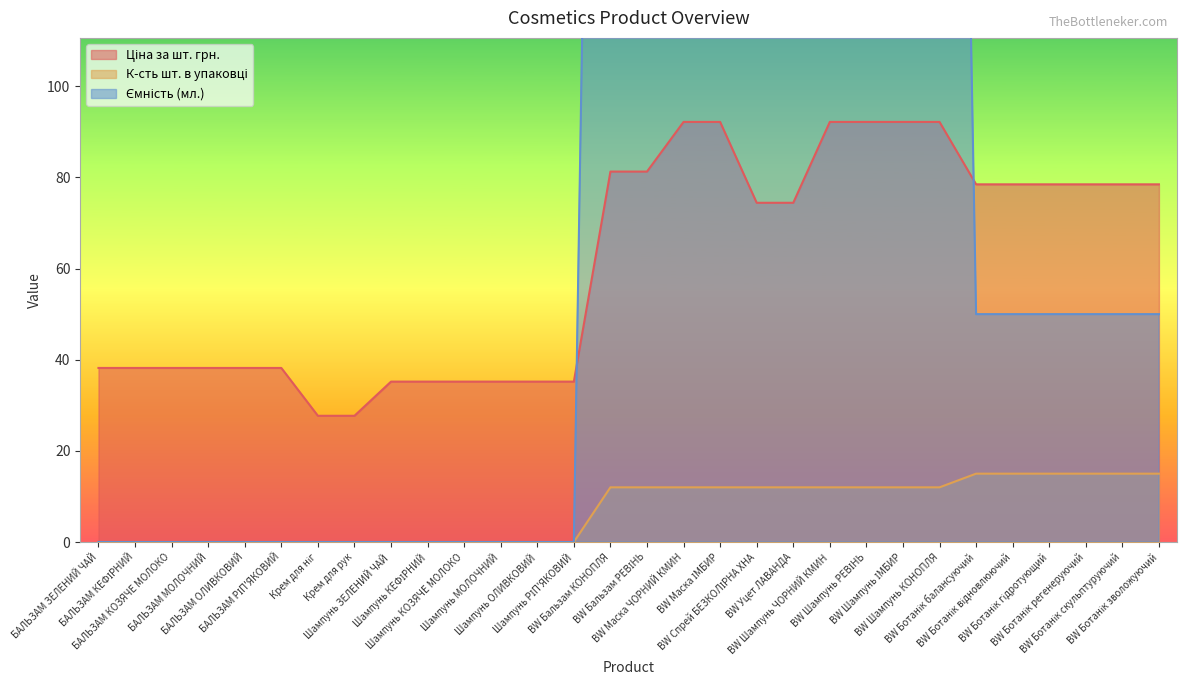

True or false: Ціна за шт. грн. has a value of 35.2 at Шампунь КОЗЯЧЕ МОЛОКО.

True